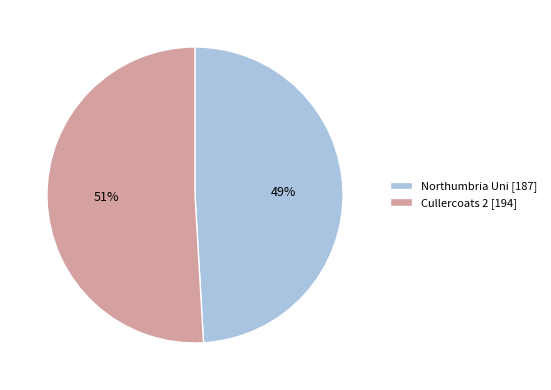

The Cullercoats 2 slice represents 51% of the pie. True or false?

True